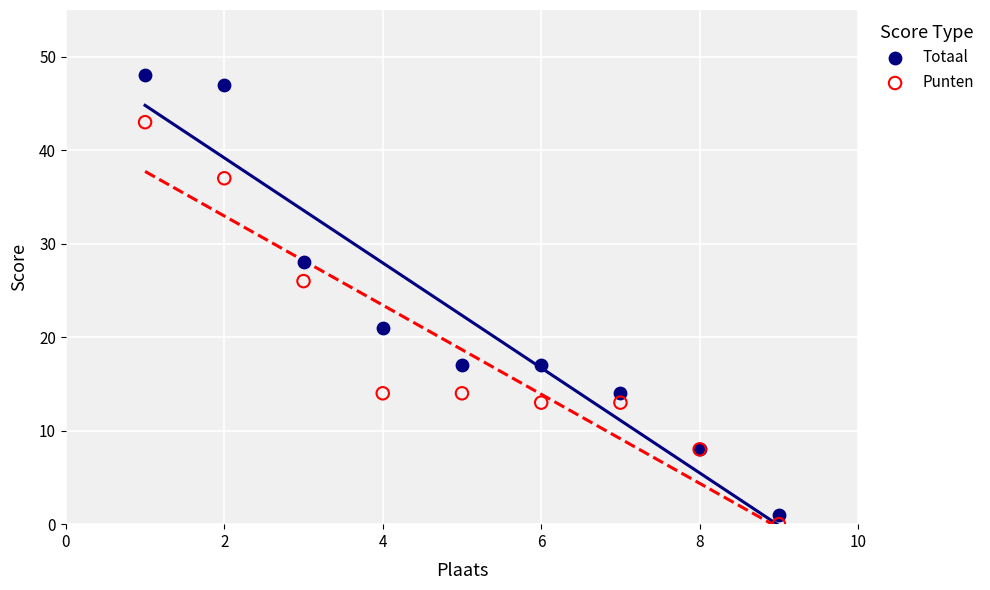

What are all the series names shown in the legend?

Totaal, Punten